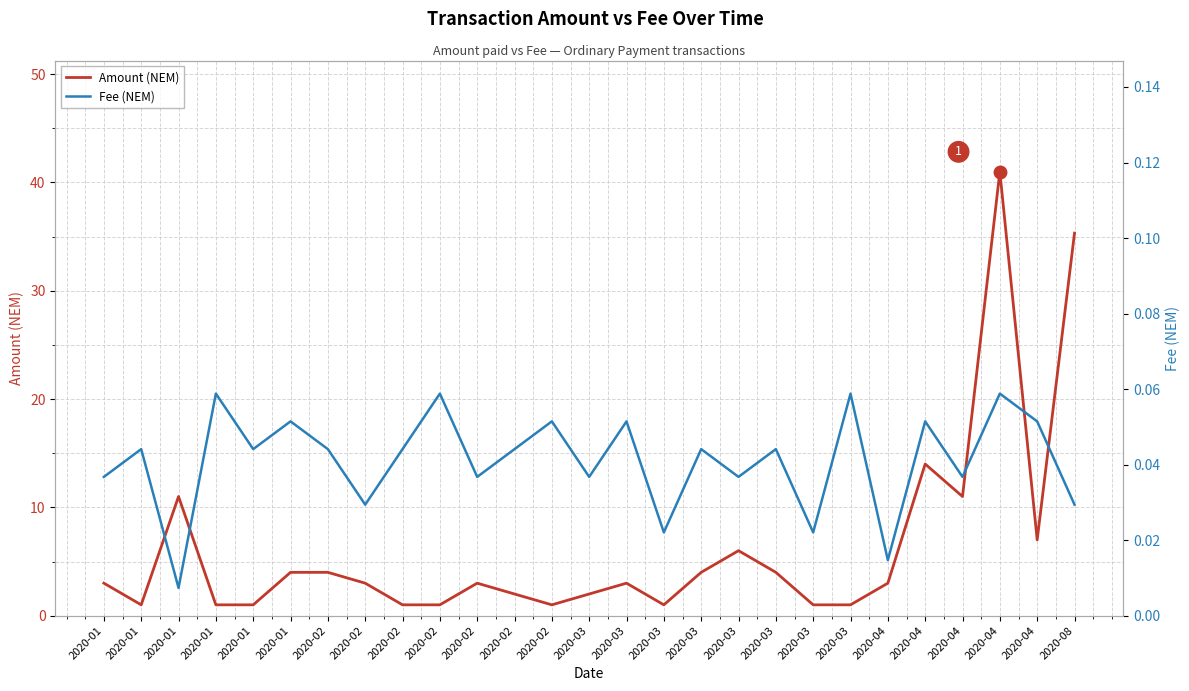

Which series has the widest spread of values?

Amount (NEM)